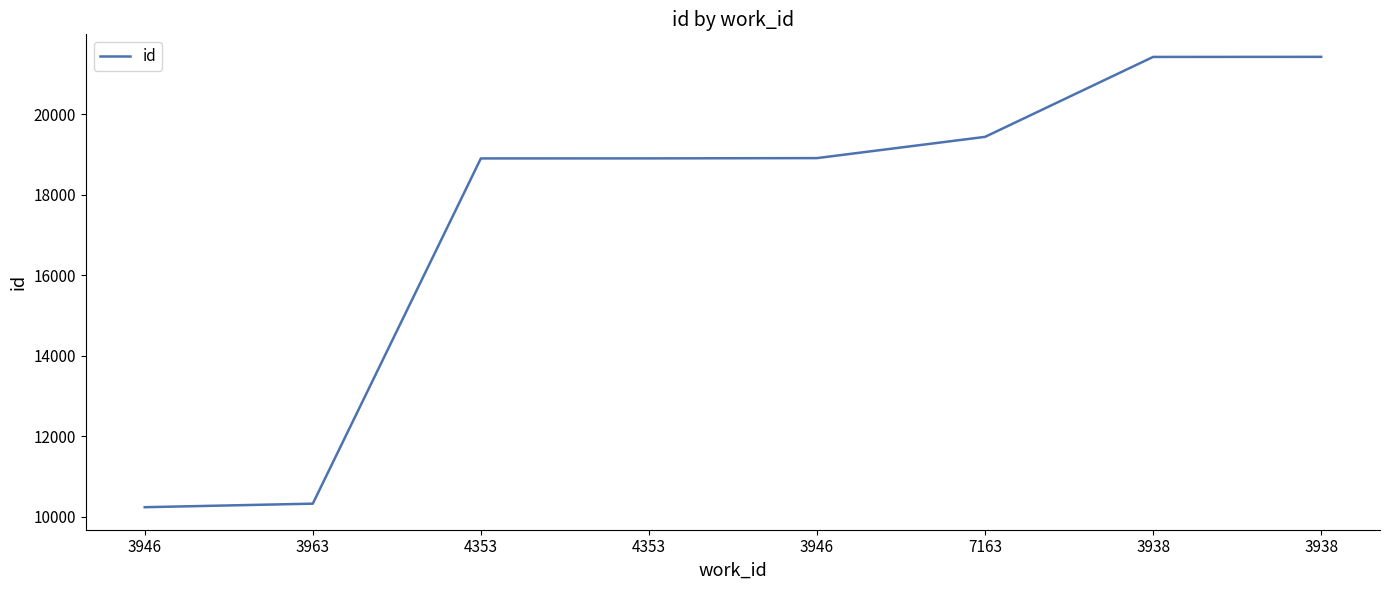

Reading left to right, transcribe all the data shown in this chart.

10236	10324	18906	18907	18914	19442	21429	21431